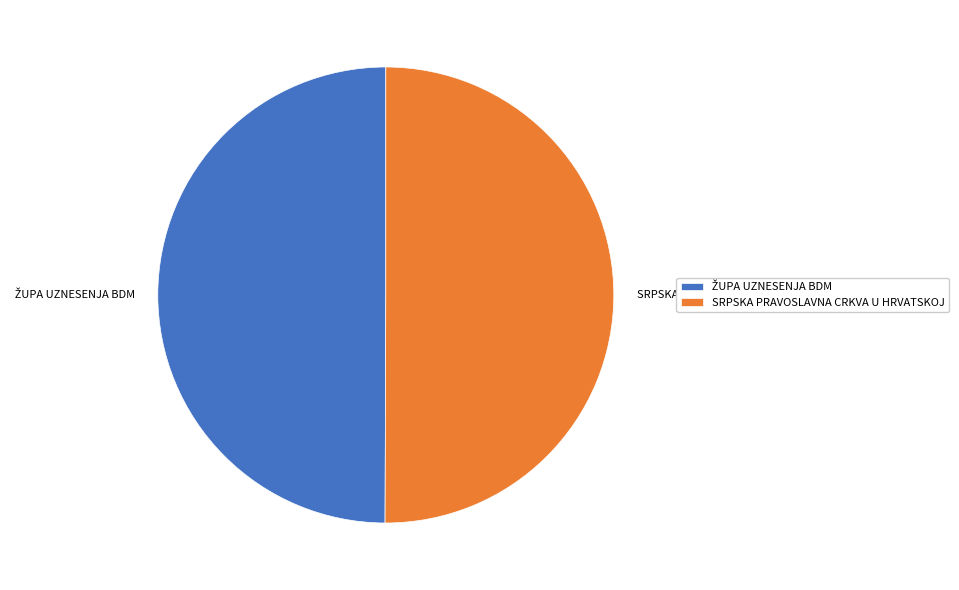

The SRPSKA PRAVOSLAVNA CRKVA U HRVATSKOJ slice represents 50% of the pie. True or false?

True